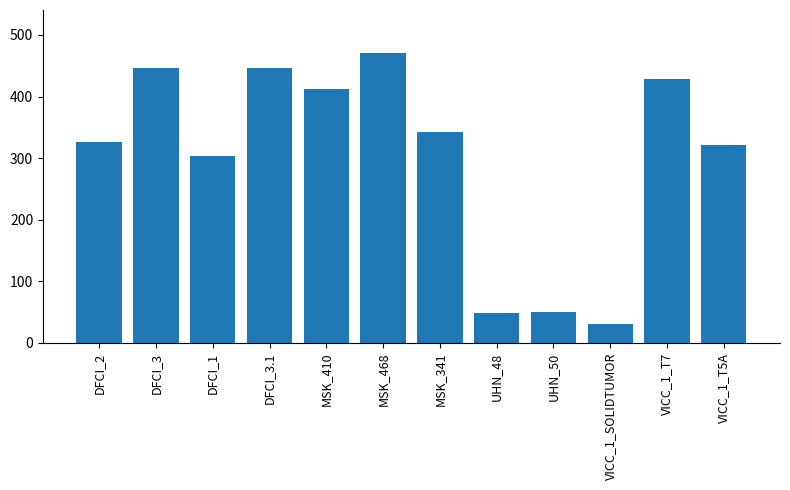

What is the label of the 3rd bar from the left?

DFCI_1